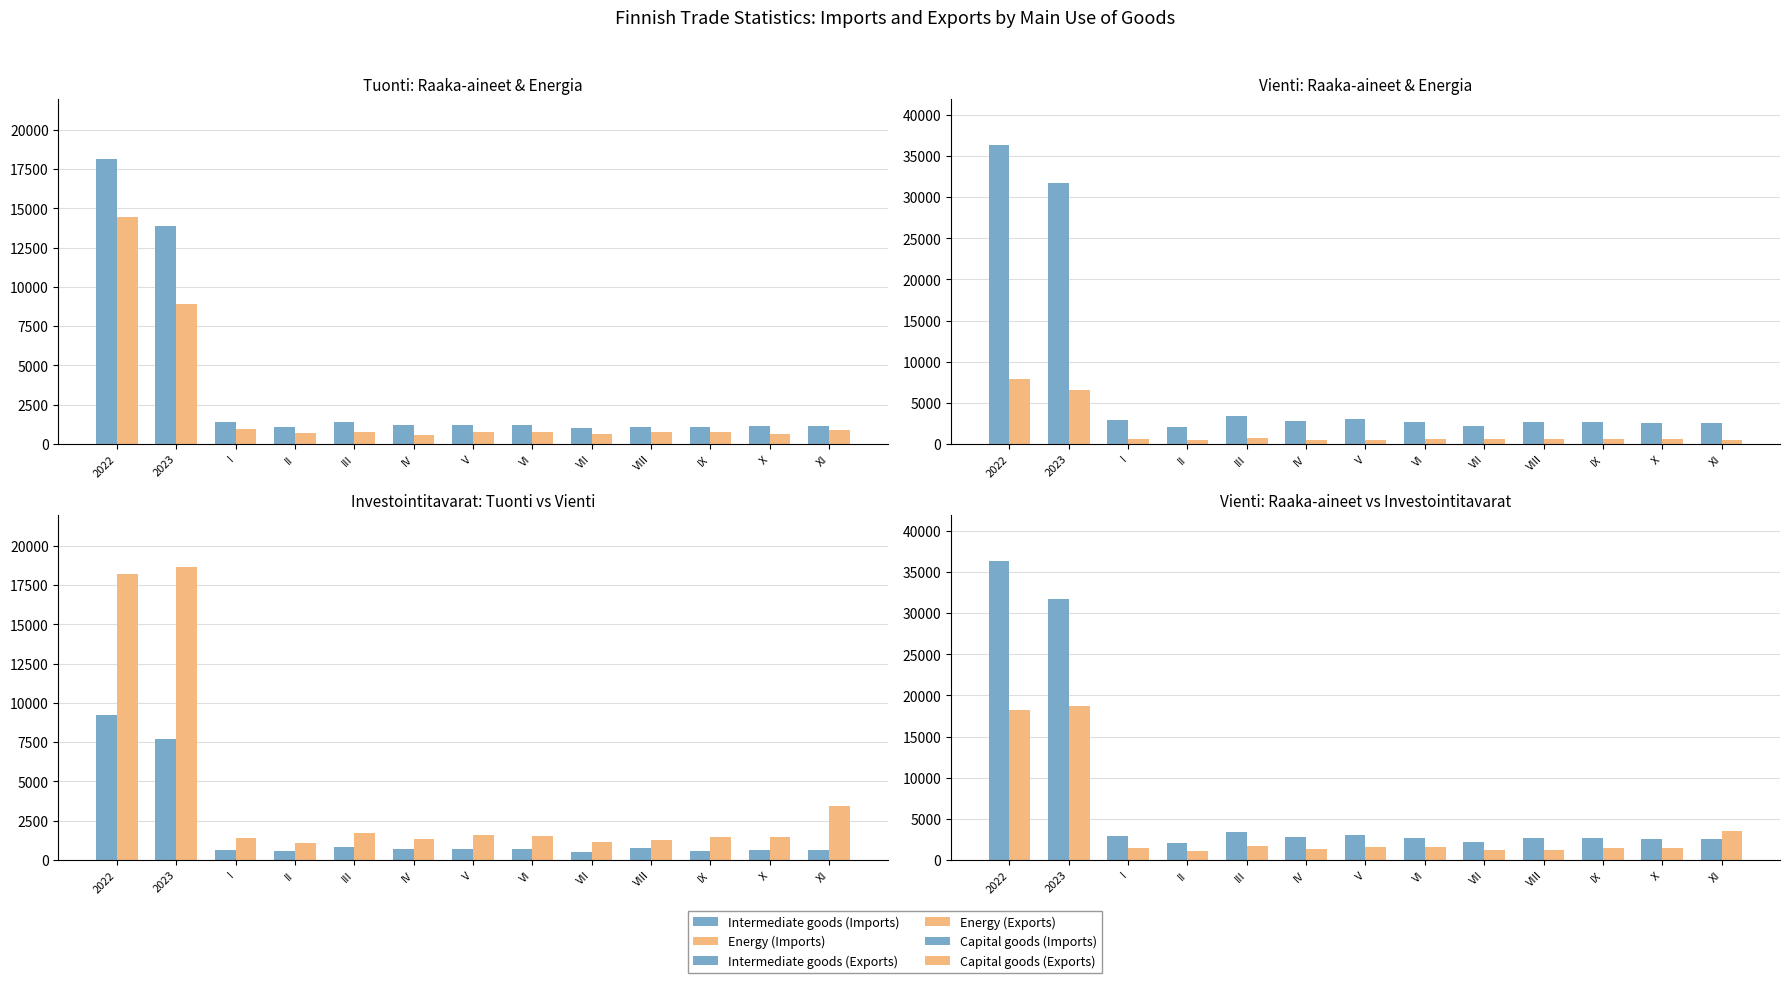

Does the chart contain stacked bars?

No